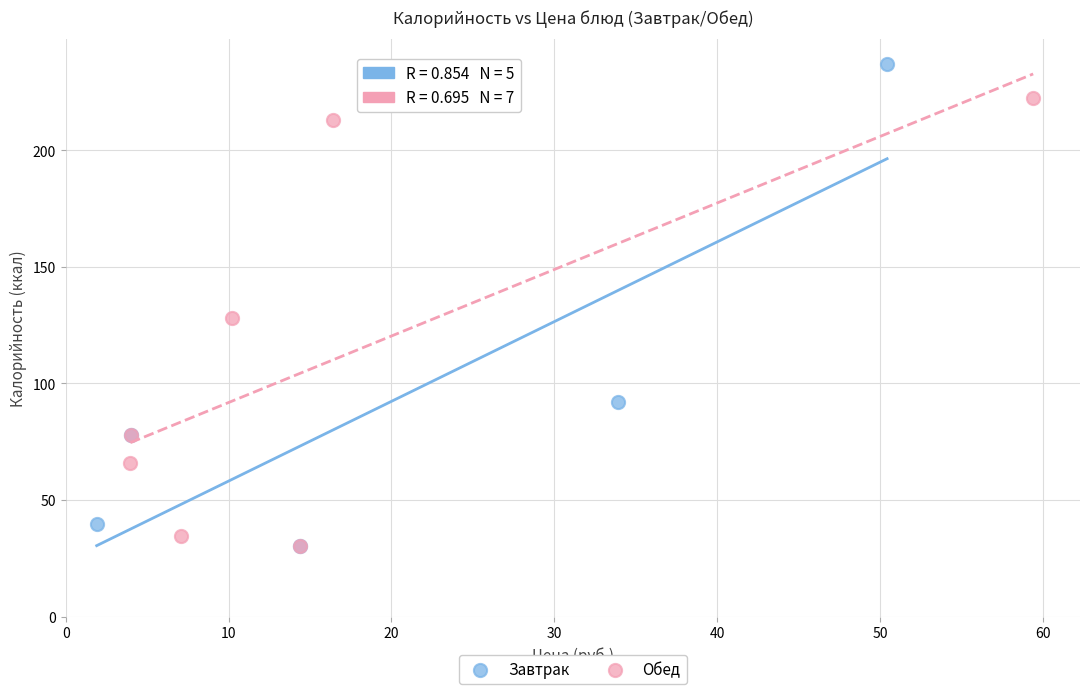

Which series reaches the maximum Y coordinate?

Завтрак